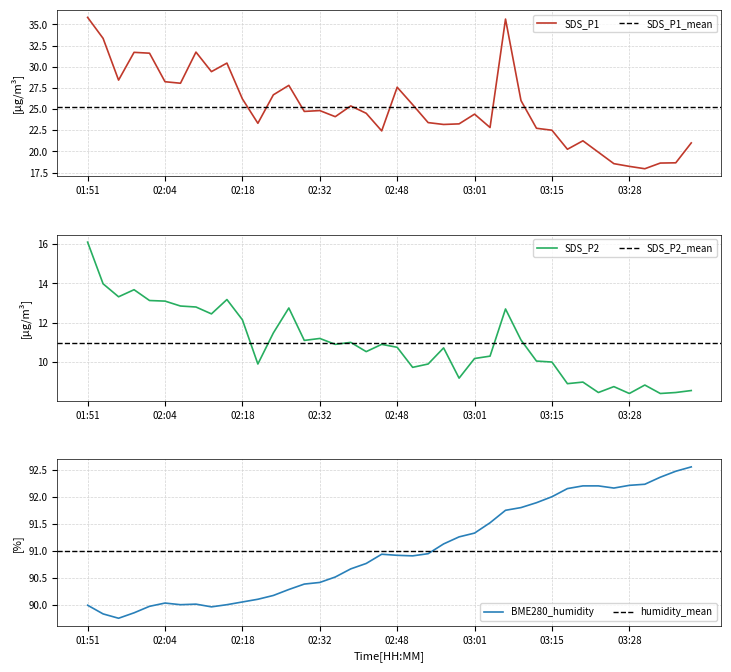

Which category has the lowest value across all series?

03:28